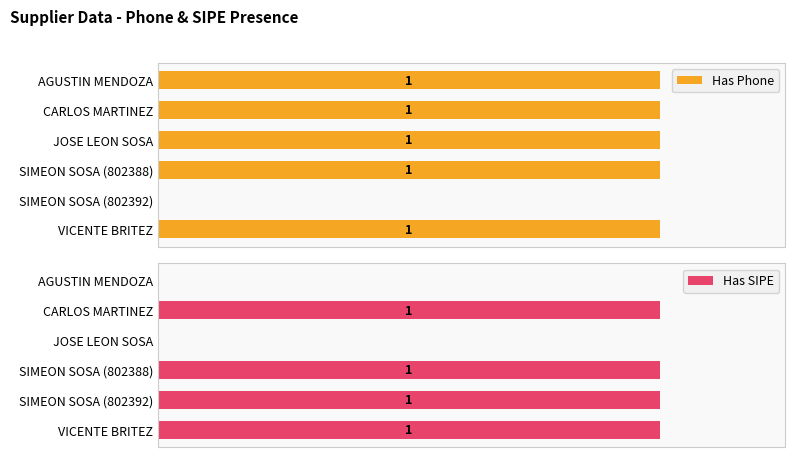

What is the sum of all Has Phone values?

5